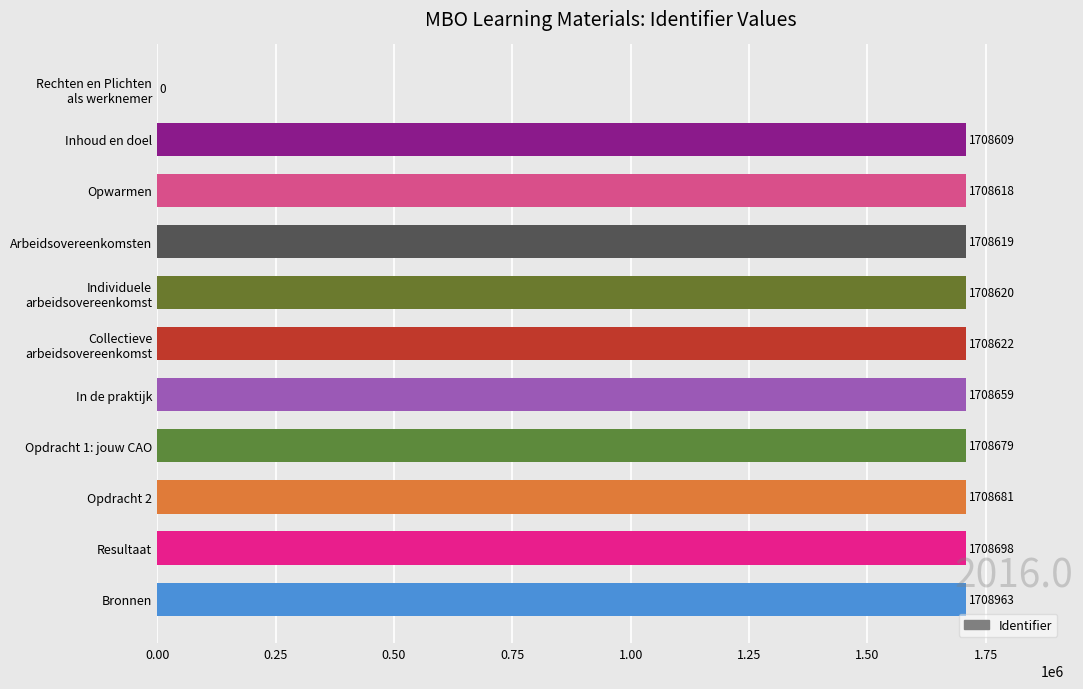

Between Resultaat and Opdracht 2, which is larger?

Resultaat